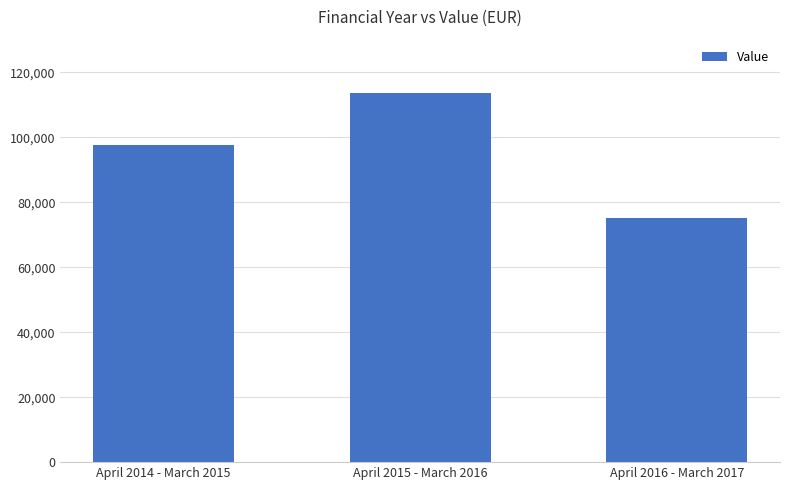

List the labels in order of value, smallest first.

April 2016 - March 2017, April 2014 - March 2015, April 2015 - March 2016